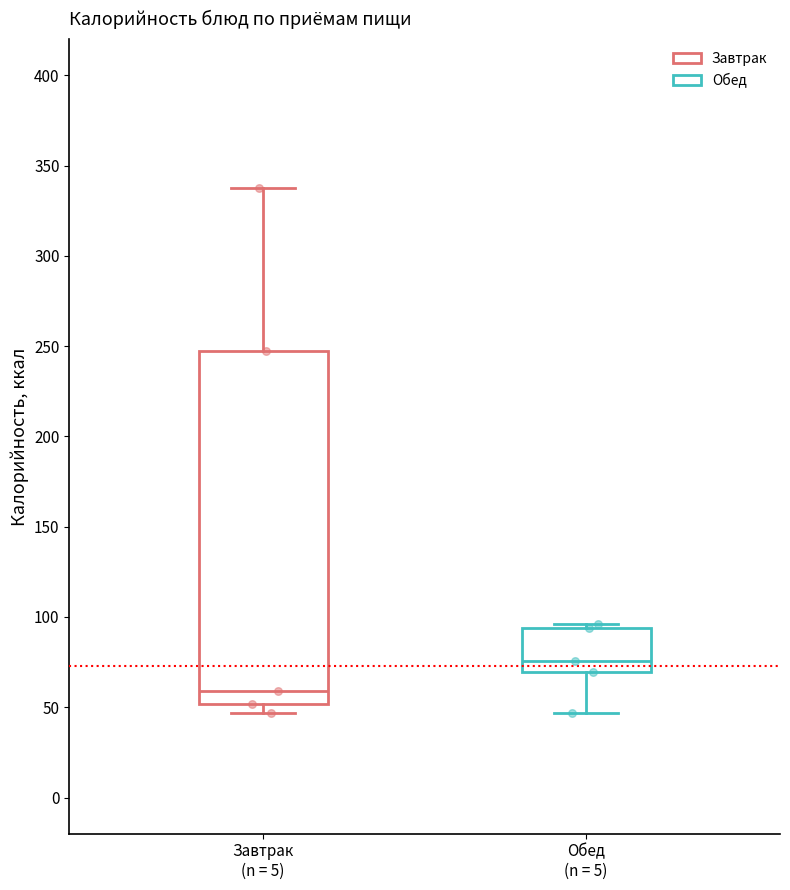

Comparing the boxes themselves (not the whiskers), which one is the tallest?

Завтрак (n = 5)